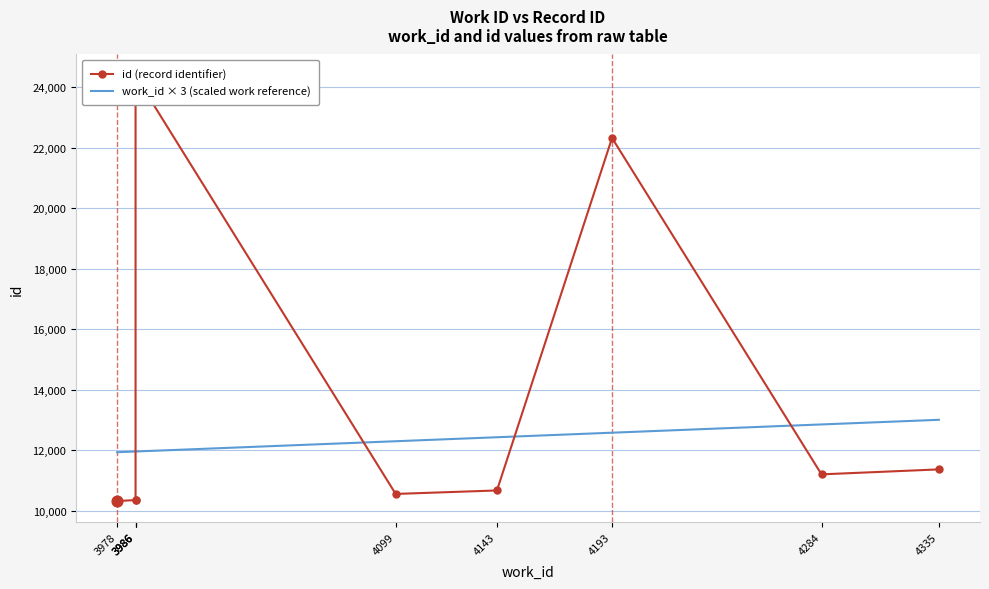

Which series has the widest spread of Y values?

id (record identifier)